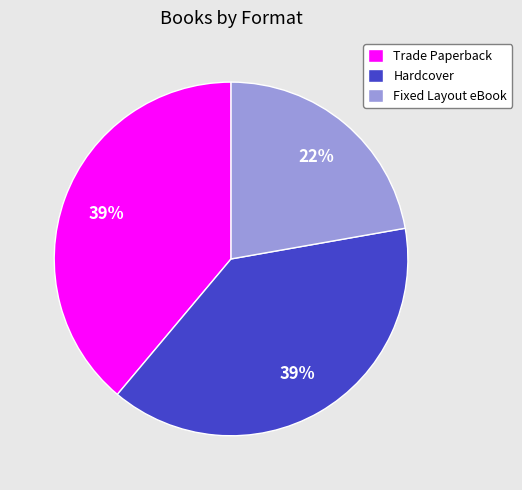

To the nearest percent, what is the combined percentage of Trade Paperback and Hardcover?

78%